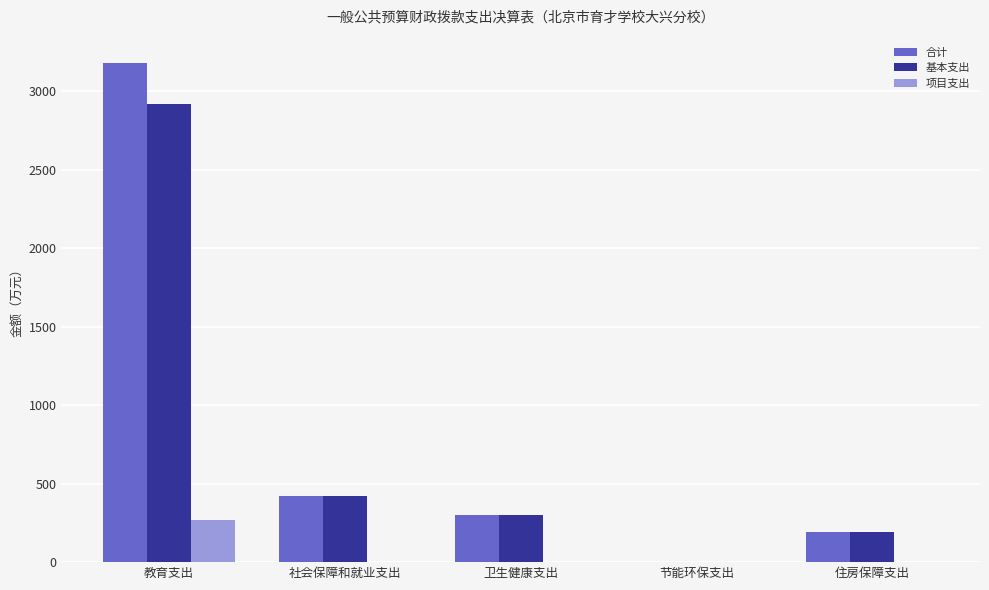

What value does the 合计 series have at 卫生健康支出?

298.6